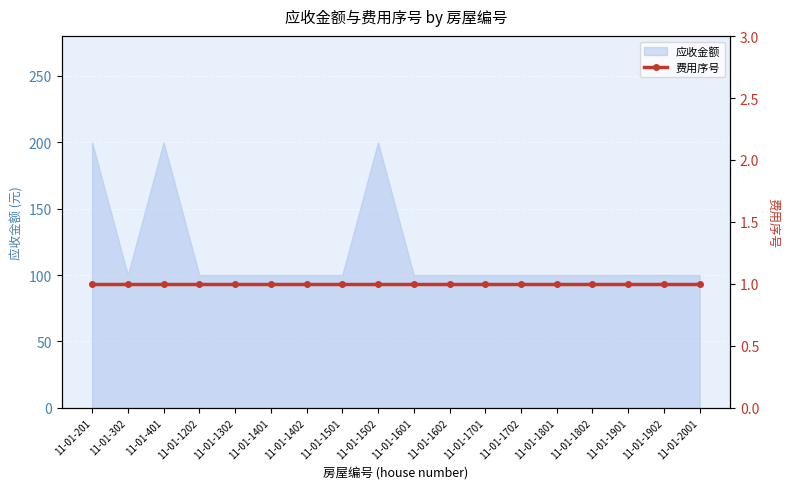

Where is the data nearest to the value 150?

11-01-201